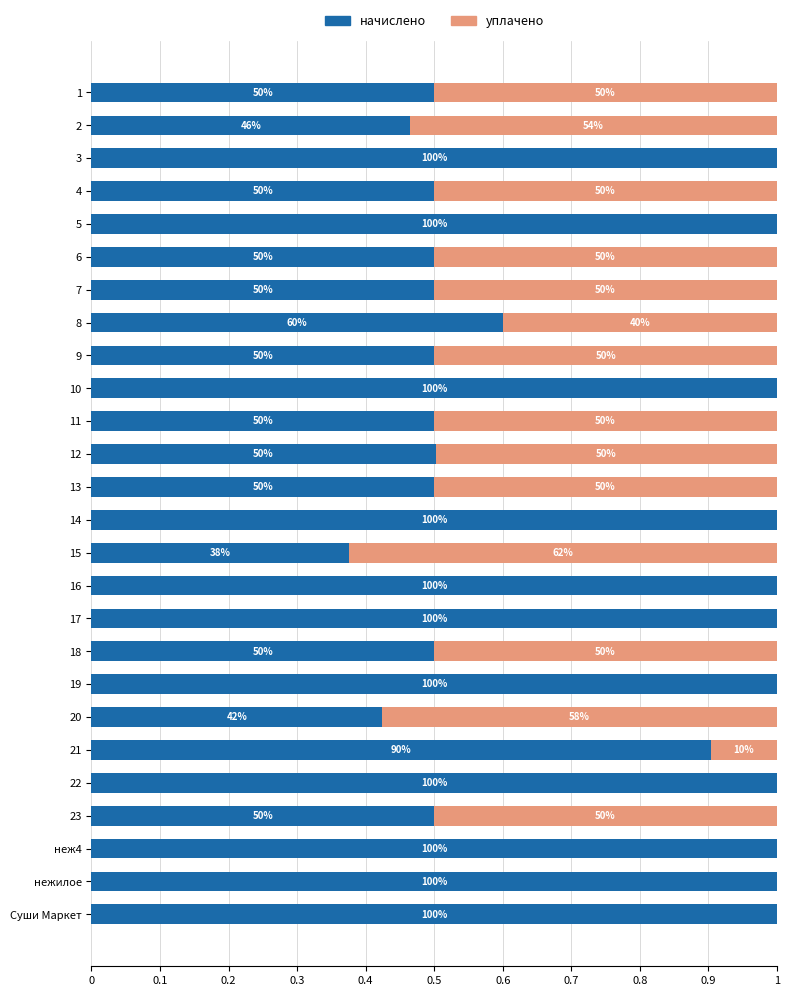

What are all the series names shown in the legend?

начислено, уплачено